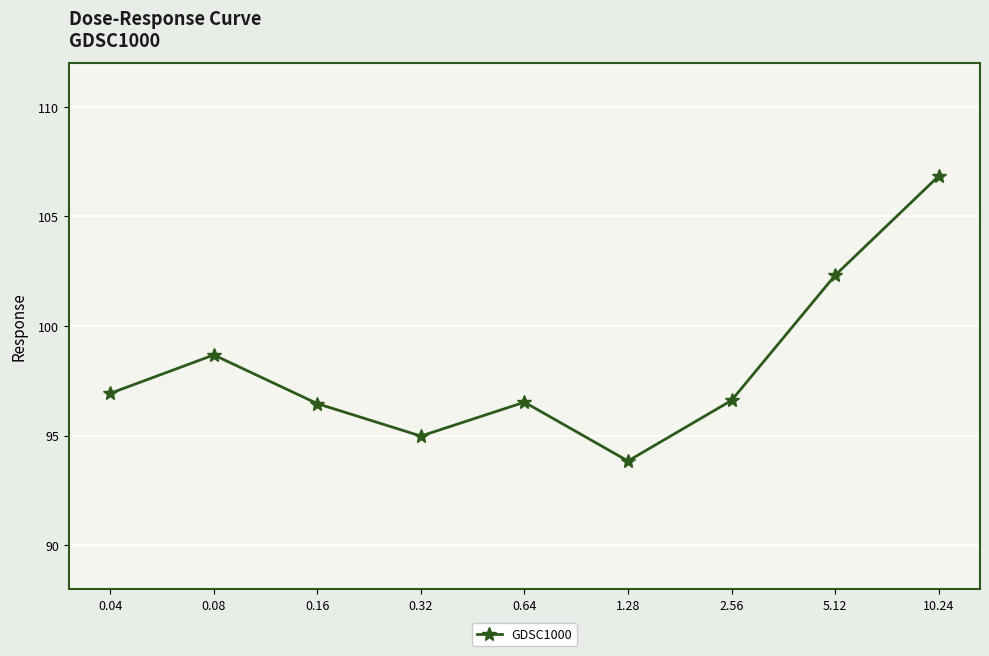

Where does the data first go above 96?

0.04